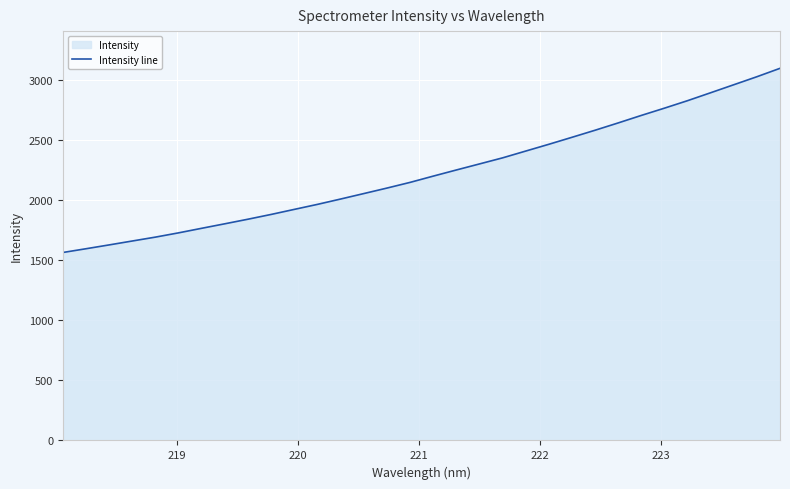

What is the difference between the maximum and minimum values?

1532.3